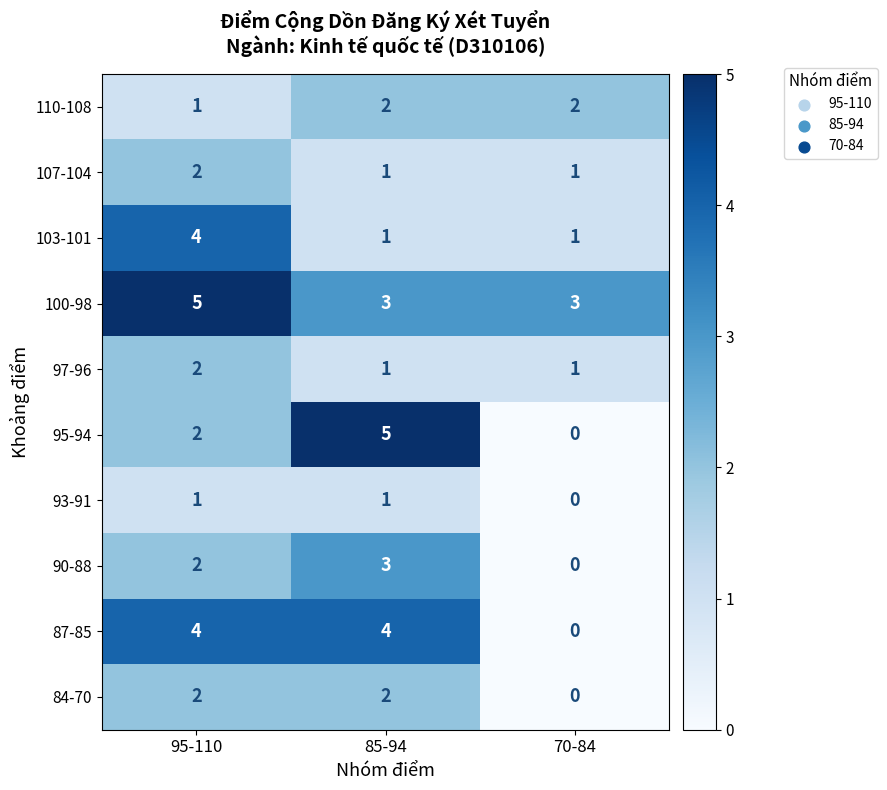

Reading left to right, transcribe all the data shown in this chart.

110-108: 1	2	2
107-104: 2	1	1
103-101: 4	1	1
100-98: 5	3	3
97-96: 2	1	1
95-94: 2	5	0
93-91: 1	1	0
90-88: 2	3	0
87-85: 4	4	0
84-70: 2	2	0